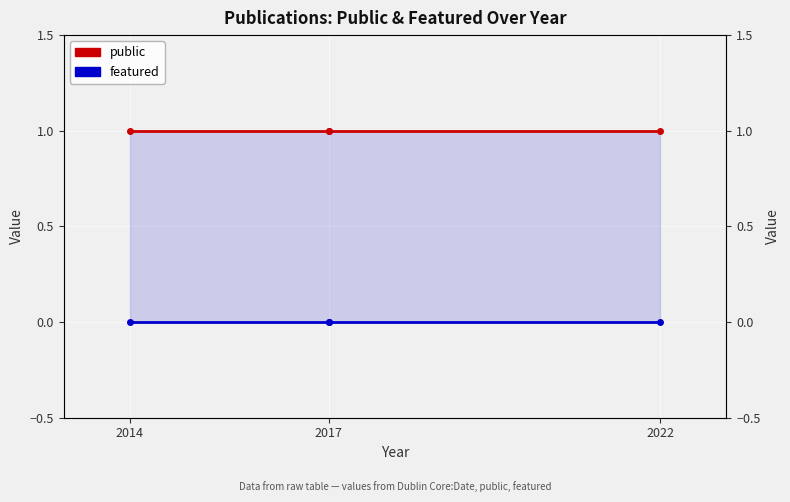

Rank the categories by public value from lowest to highest.

2014, 2017, 2017, 2022